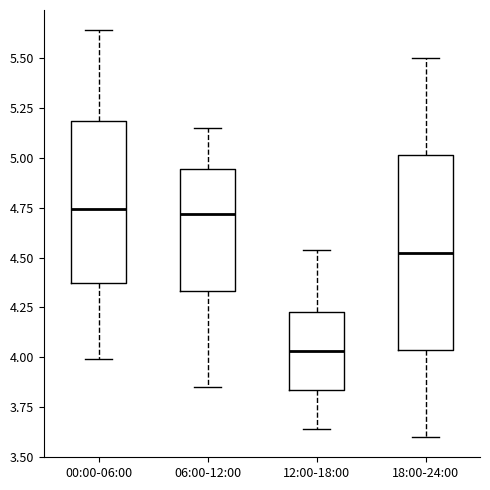

Comparing the boxes themselves (not the whiskers), which one is the tallest?

18:00-24:00